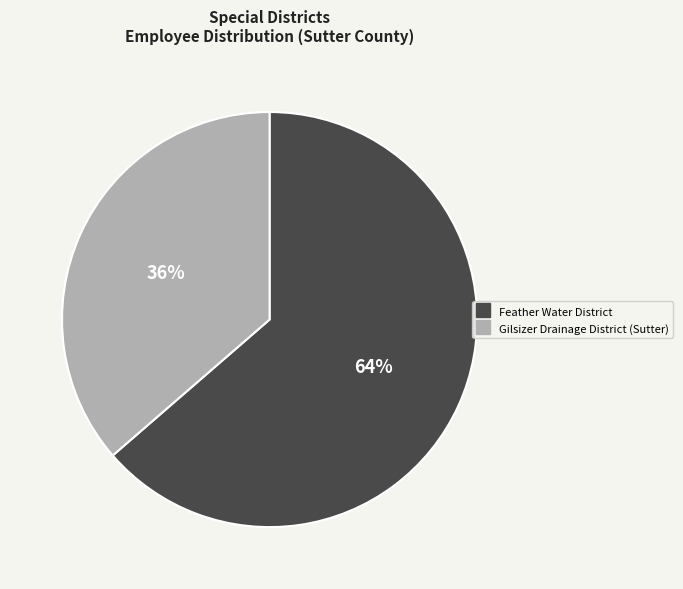

Do Feather Water District and Gilsizer Drainage District (Sutter) together represent more than half of the pie?

Yes